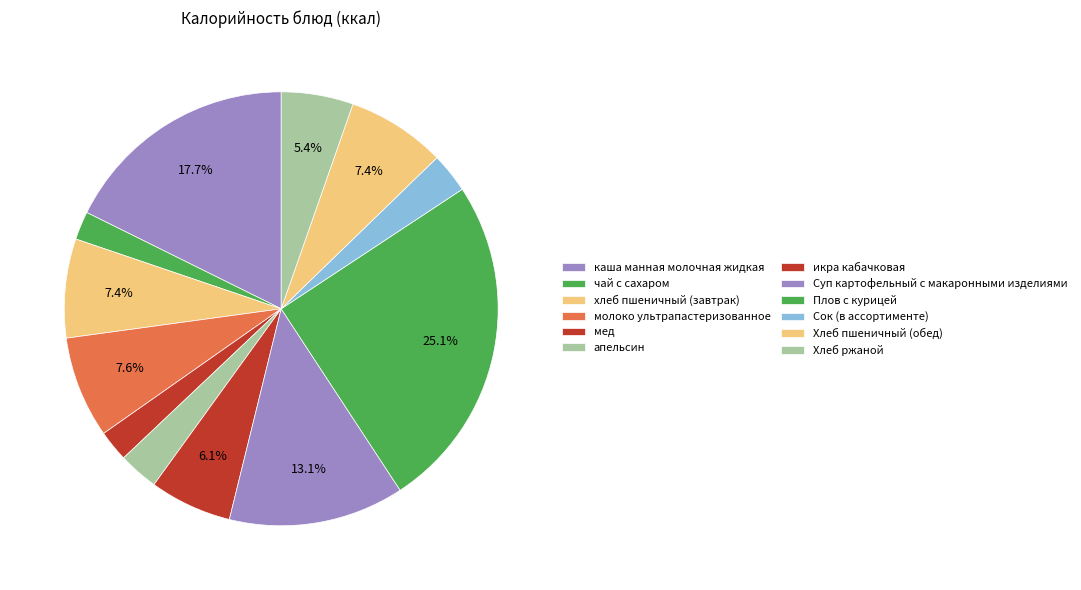

True or false: чай с сахаром accounts for 2% of the total.

True